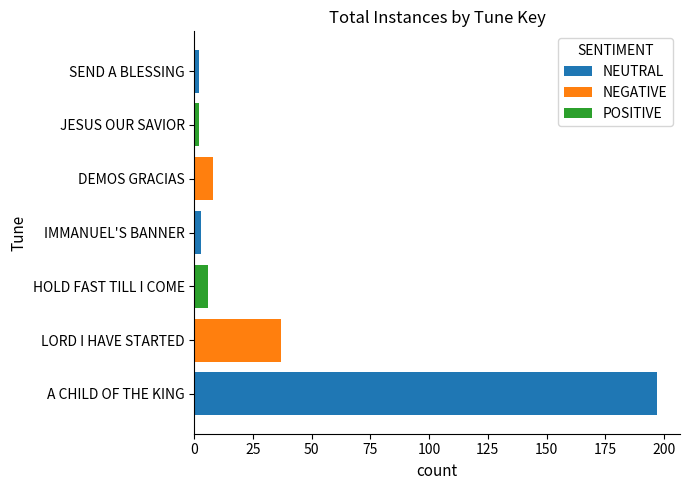

Count the number of data series in this chart.

1